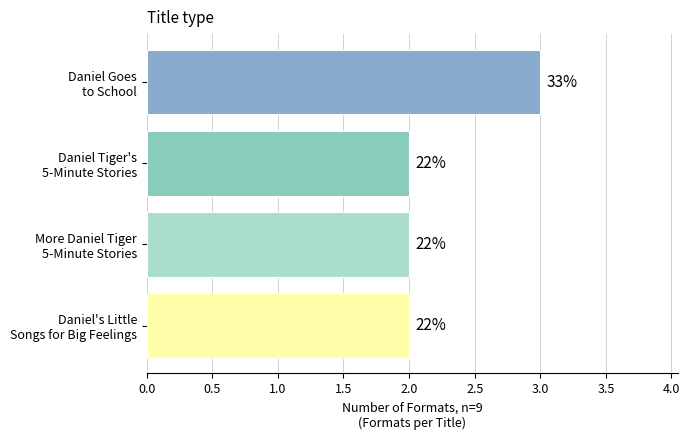

Are the bars horizontal?

Yes